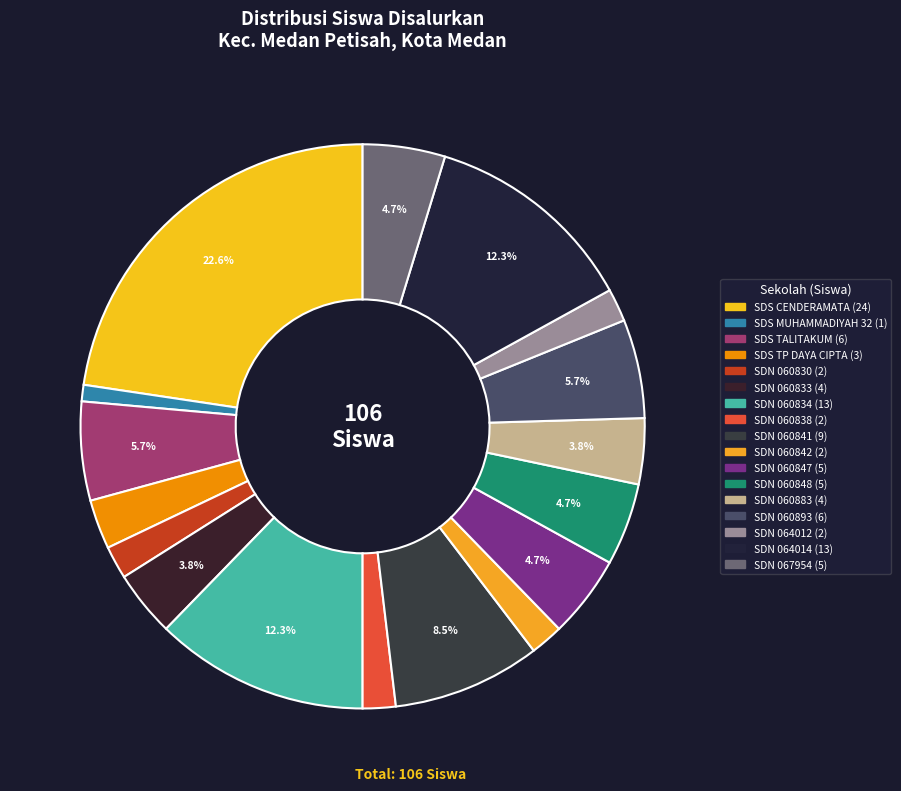

How many segments does this pie chart have?

17